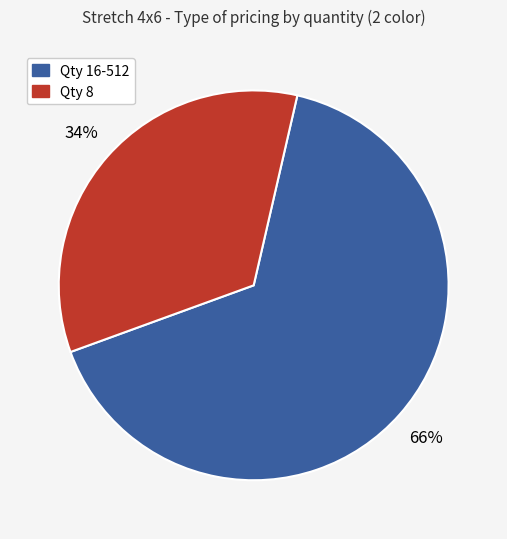

What is the majority slice?

Qty 16-512